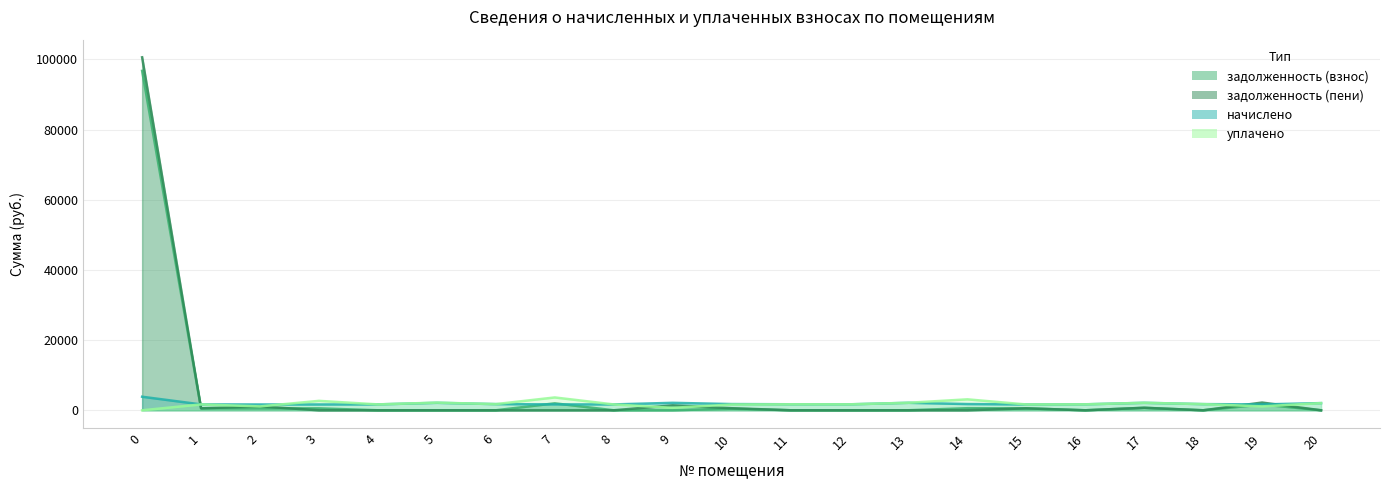

Reading left to right, transcribe all the data shown in this chart.

задолженность (взнос): 96711.4	558.0	551.8	551.9	0.0	7.6	0.0	1982.8	0.0	0.0	459.9	5.5	0.0	7.3	591.1	553.0	0.0	710.4	0.0	1646.4	2.4
задолженность (пени): 100571.7	561.0	1103.6	0.0	0.0	0.0	0.0	0.0	0.0	1415.8	589.9	5.5	0.0	6.0	0.0	553.0	0.0	710.4	0.0	2203.1	2.4
начислено: 3860.3	1673.9	1655.5	1655.5	1677.6	2134.8	1758.7	1673.9	1670.2	2123.7	1769.8	1714.5	1696.0	2134.8	1773.5	1659.2	1699.7	2131.1	1758.7	1670.2	2046.3
уплачено: 0.0	1670.9	1103.6	2687.0	1677.6	2182.6	1758.7	3656.8	1670.2	707.9	1639.8	1714.5	1696.0	2136.1	3119.1	1659.2	1699.7	2131.1	1758.7	1113.5	2046.3